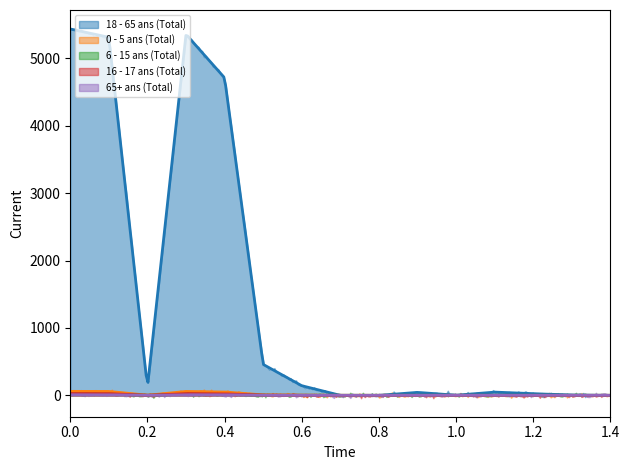

At how many categories does at least one series exceed 5303?

3